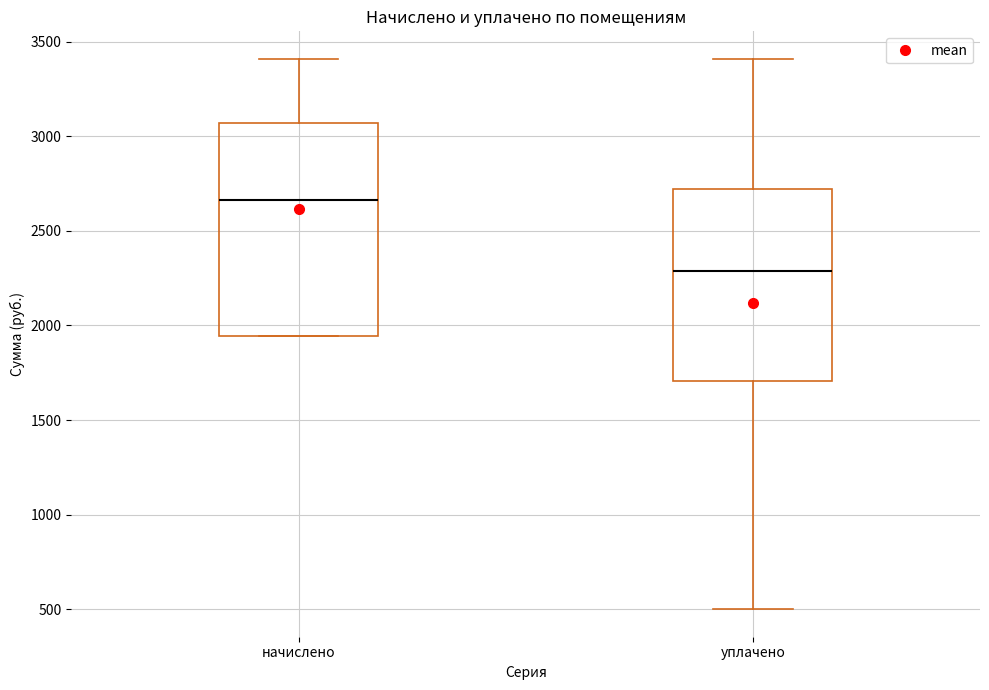

Reading left to right, transcribe this box plot: for each box, give where its median line is, the range the box spans, and where its two whiskers end, as read against the y-axis. The values are not printed on the chart, so give them approximately, as read against the axis.

начислено: median 2650, box 1950 to 3050, whiskers 1950 to 3400
уплачено: median 2300, box 1700 to 2700, whiskers 500 to 3400